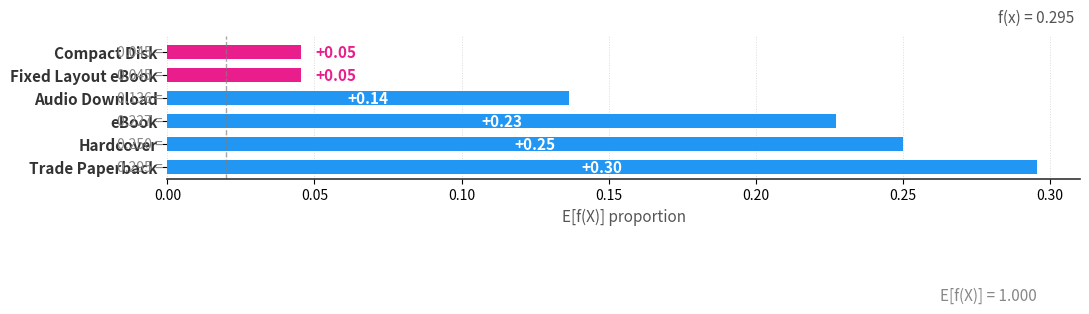

Which label corresponds to the largest value in the chart?

Trade Paperback